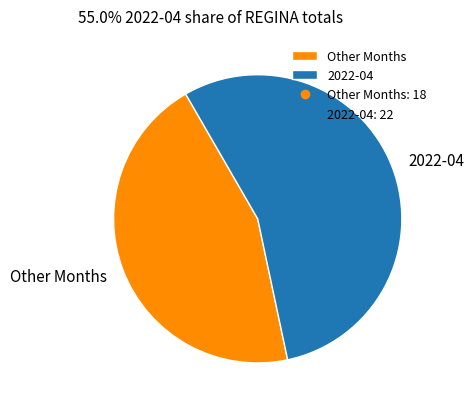

Rank the categories by value from highest to lowest.

2022-04, Other Months